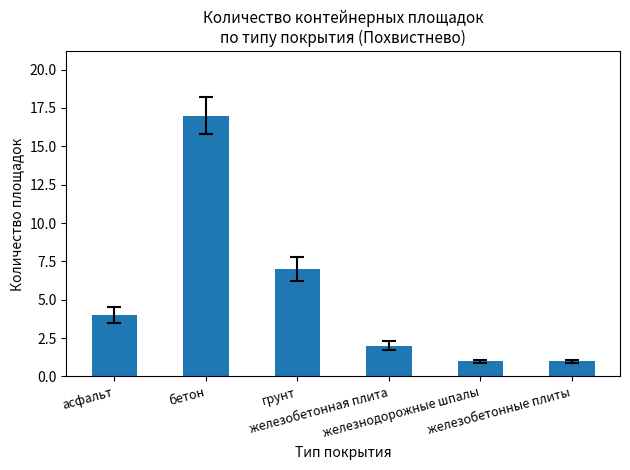

How many data points does each series have?

6